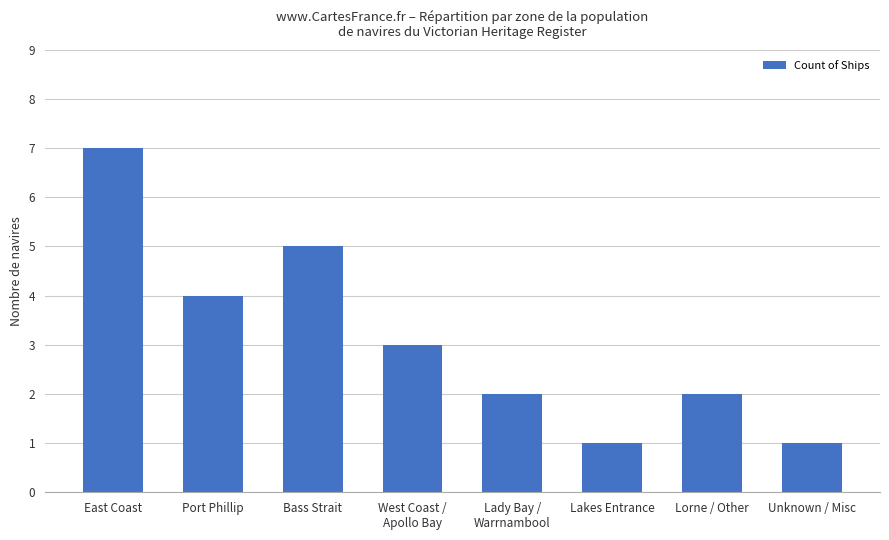

What is the sum of the values at West Coast /
Apollo Bay and Unknown / Misc?

4